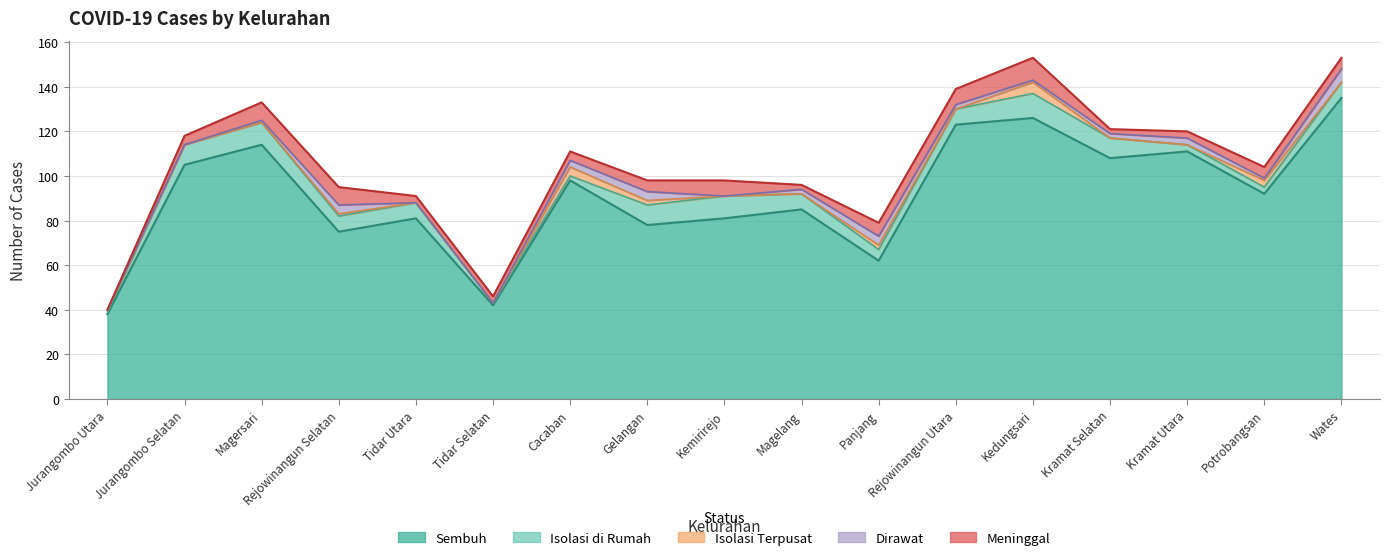

What position from the right is Magelang?

8